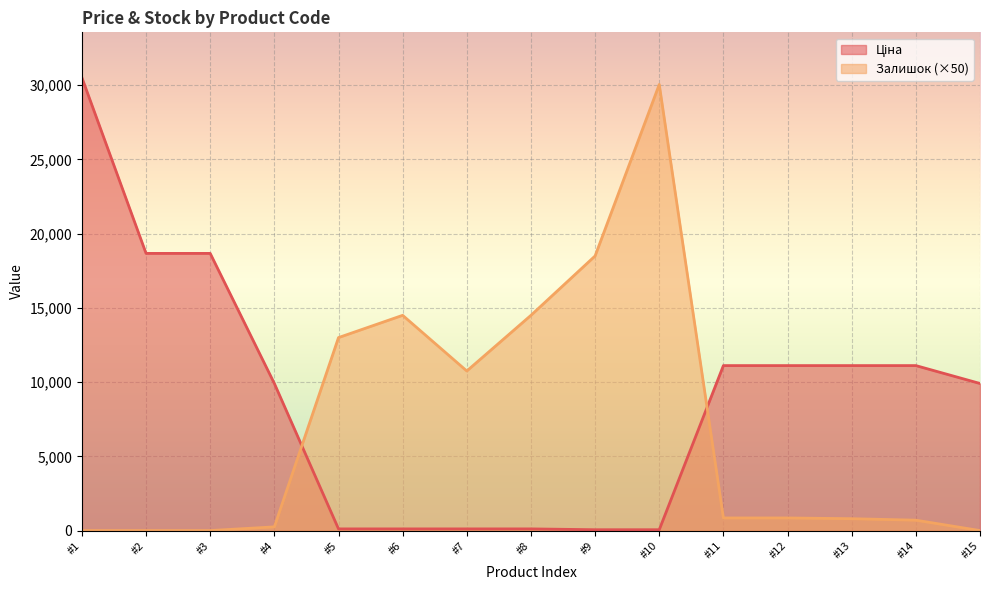

What is the total value across all series at #13?

11913.6